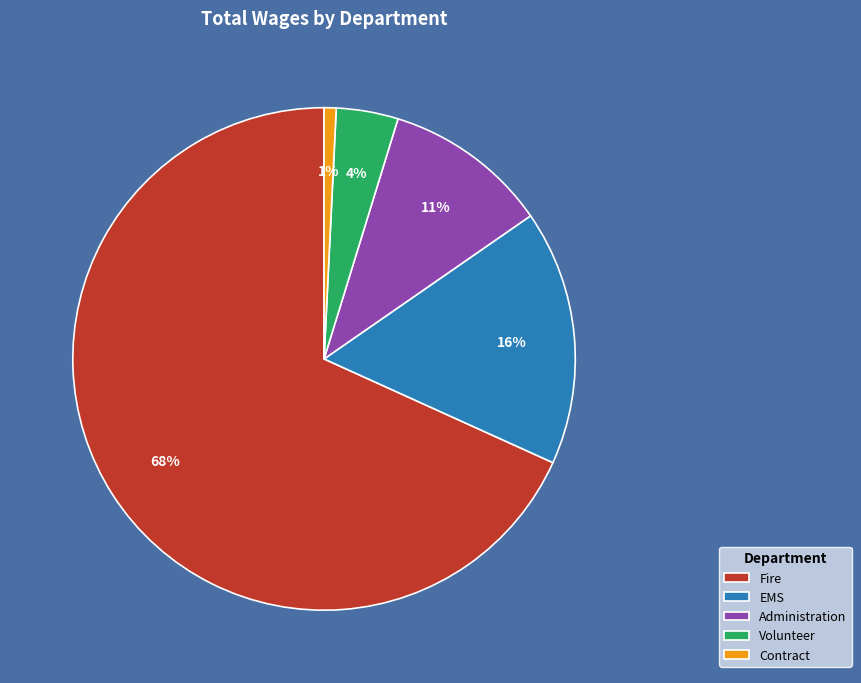

Combined, do Volunteer and Fire account for over 50%?

Yes